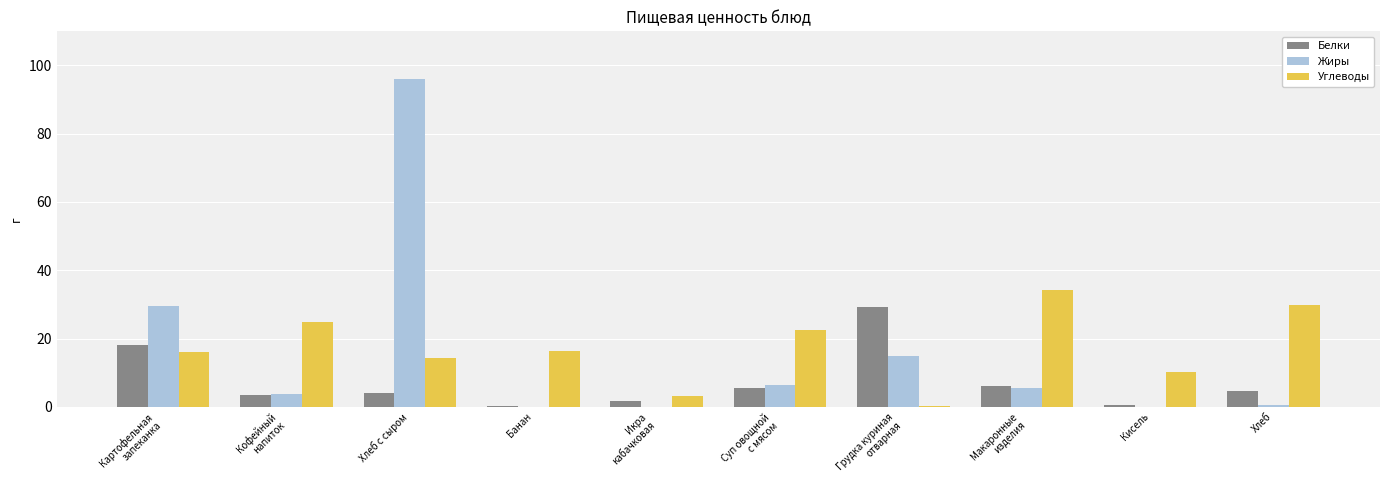

Is it true that Углеводы equals 14.2 at Хлеб с сыром?

True